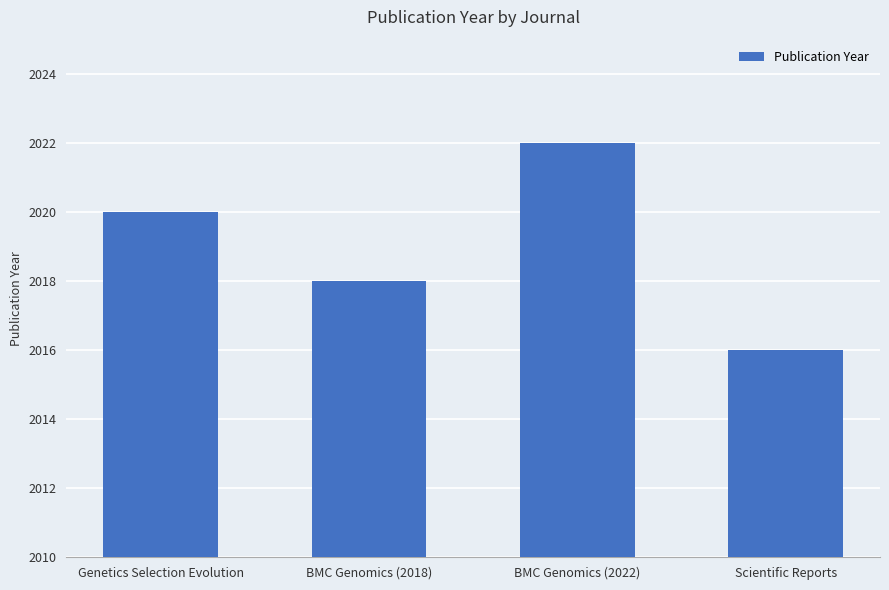

What value does the data have at BMC Genomics (2018)?

2018